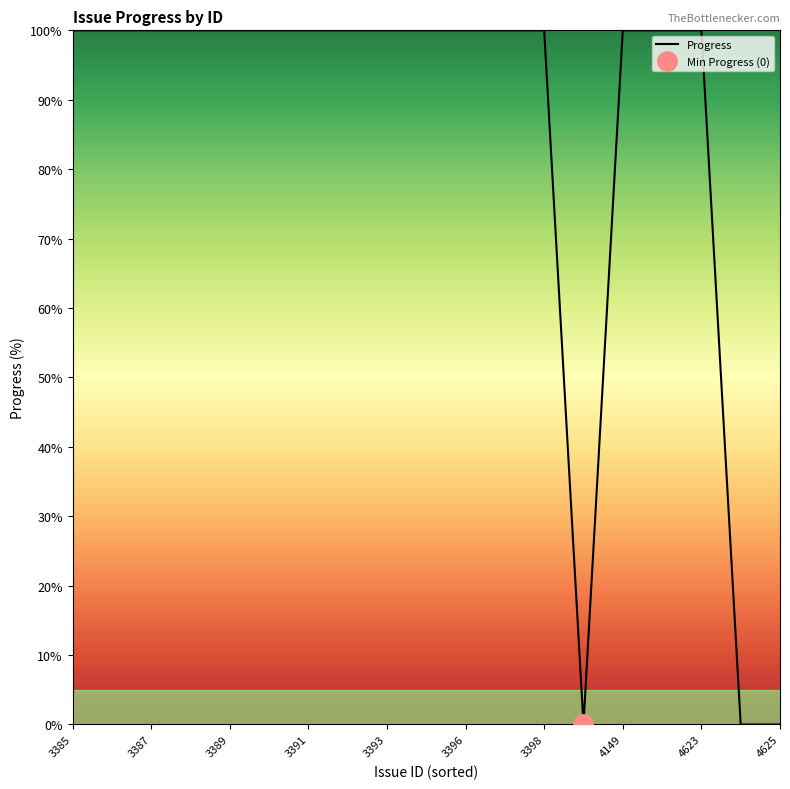

True or false: Progress has a value of 100 at 3385.

True